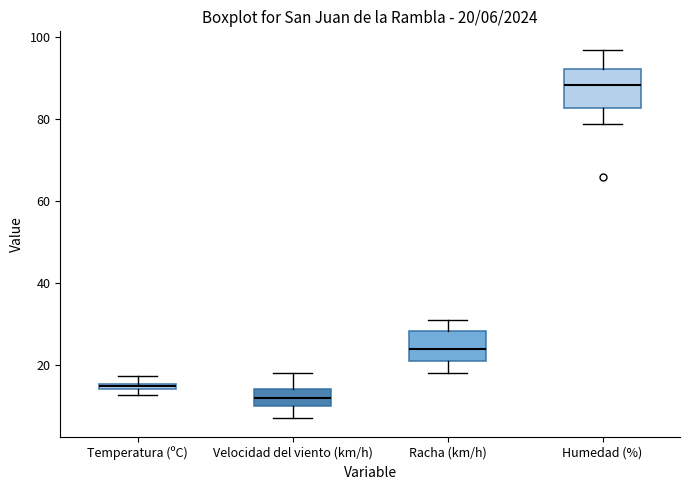

Which box's median line is the lowest?

Velocidad del viento (km/h)